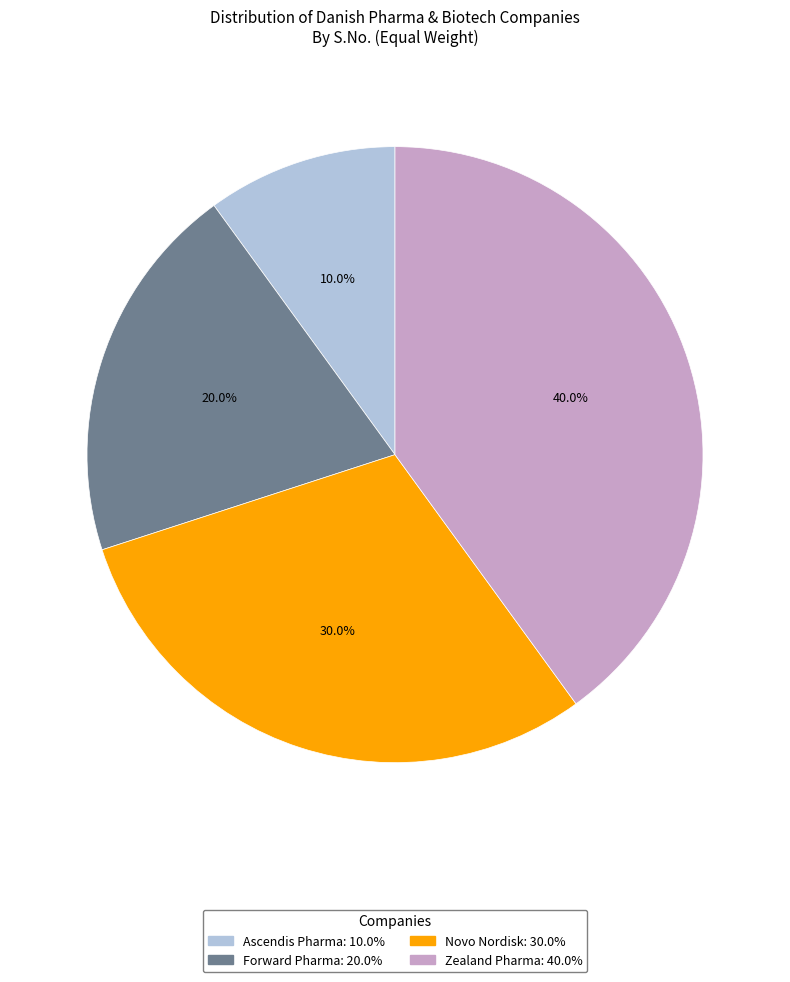

To the nearest percent, what is the difference between the largest and smallest slice percentages?

30%